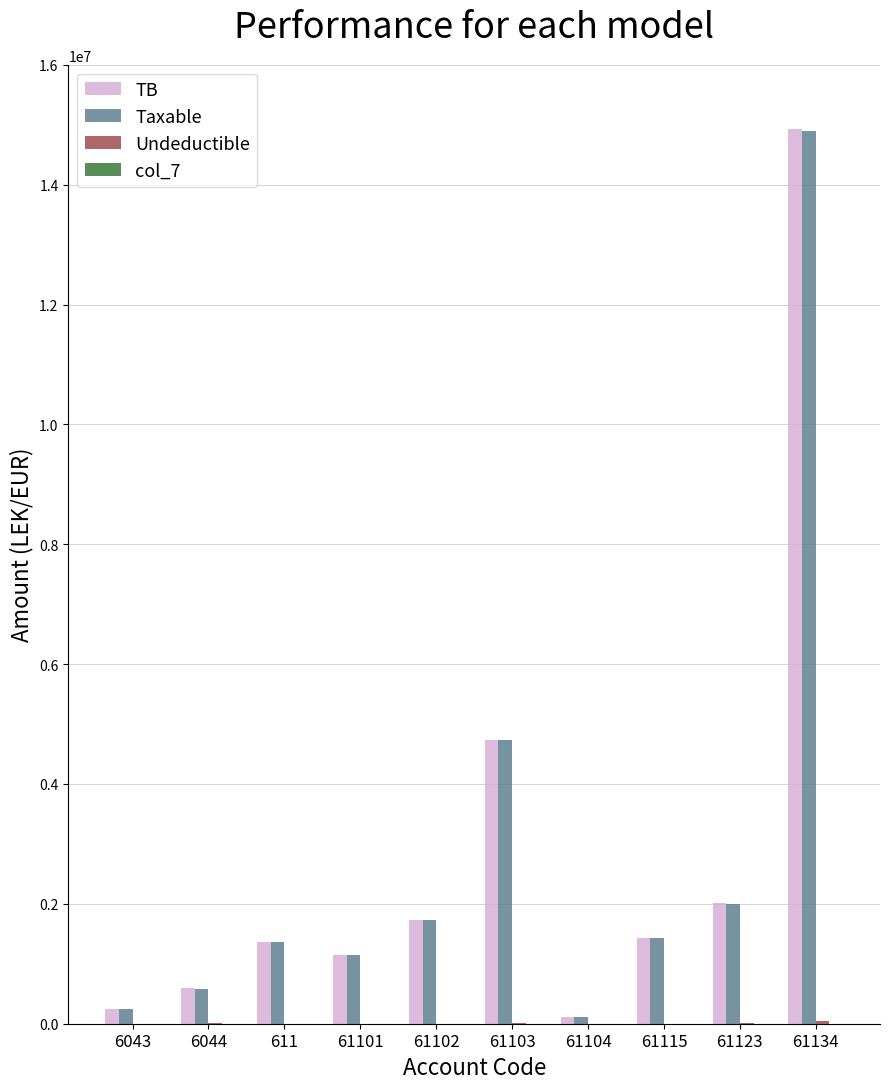

What is the greatest value displayed?

14931158.8